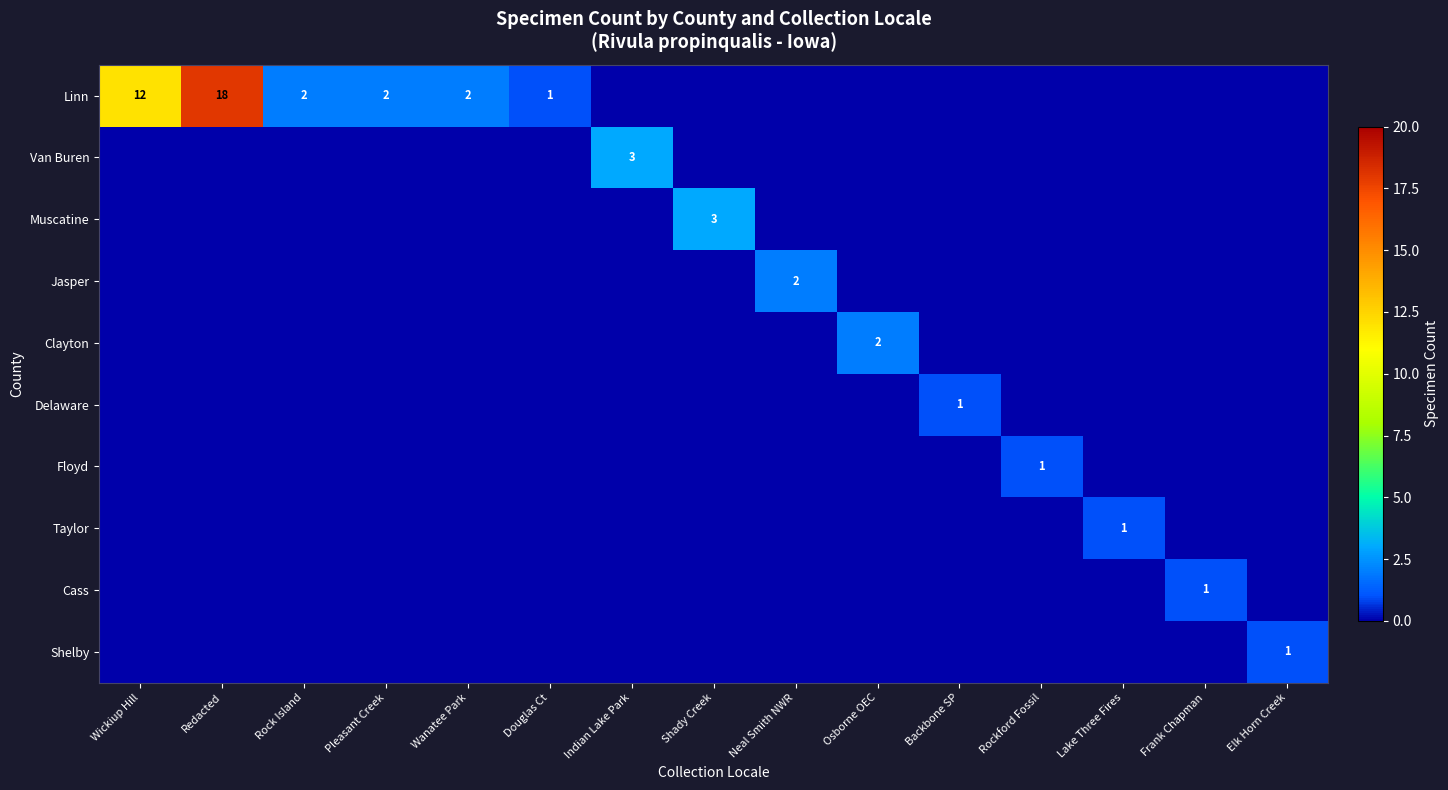

Is the value of Linn at Pleasant Creek greater than the value of Cass at Wanatee Park?

Yes